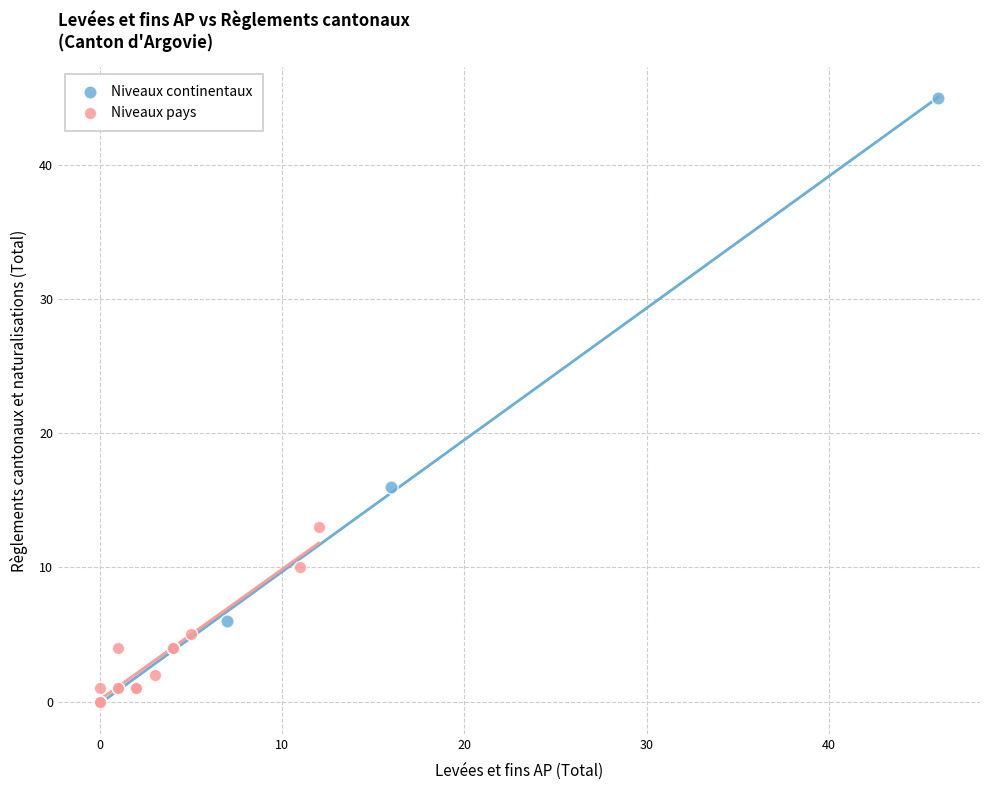

What are all the series names shown in the legend?

Niveaux continentaux, Niveaux pays